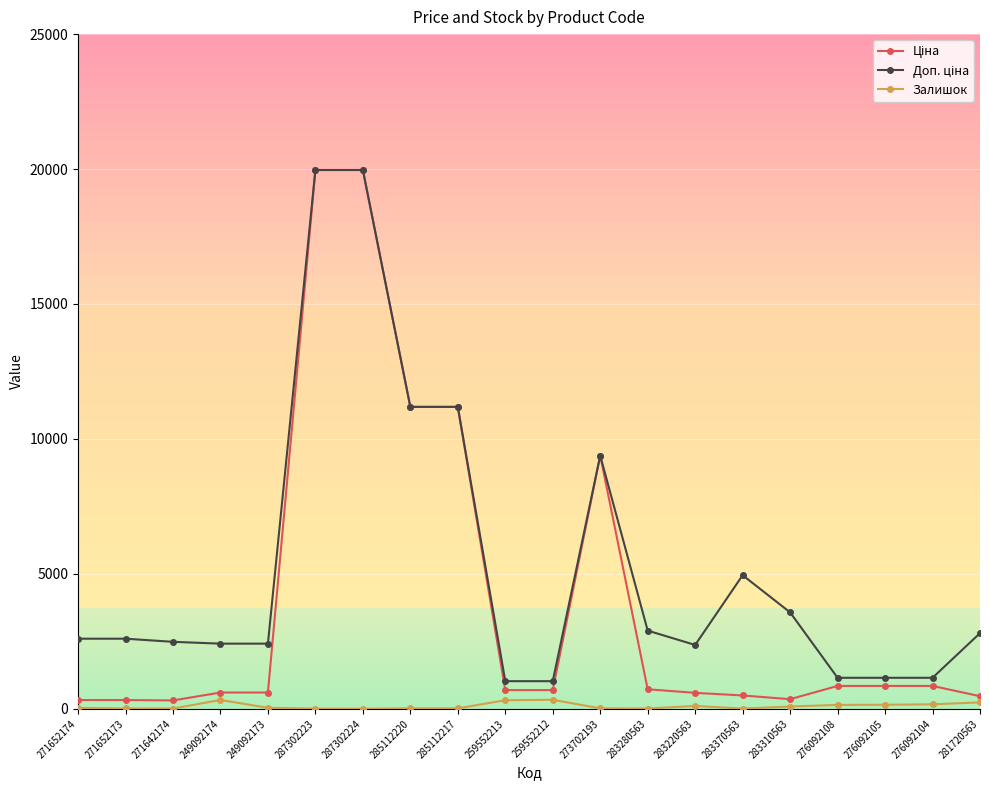

What is the difference between the second highest and second lowest values in the Залишок series?

321.0